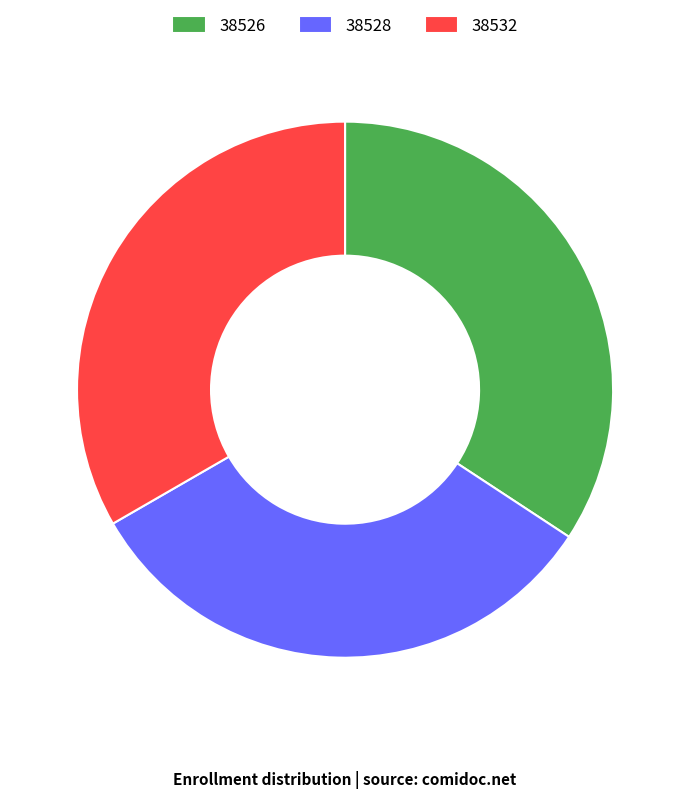

Which has a higher value, 38528 or 38526?

38526